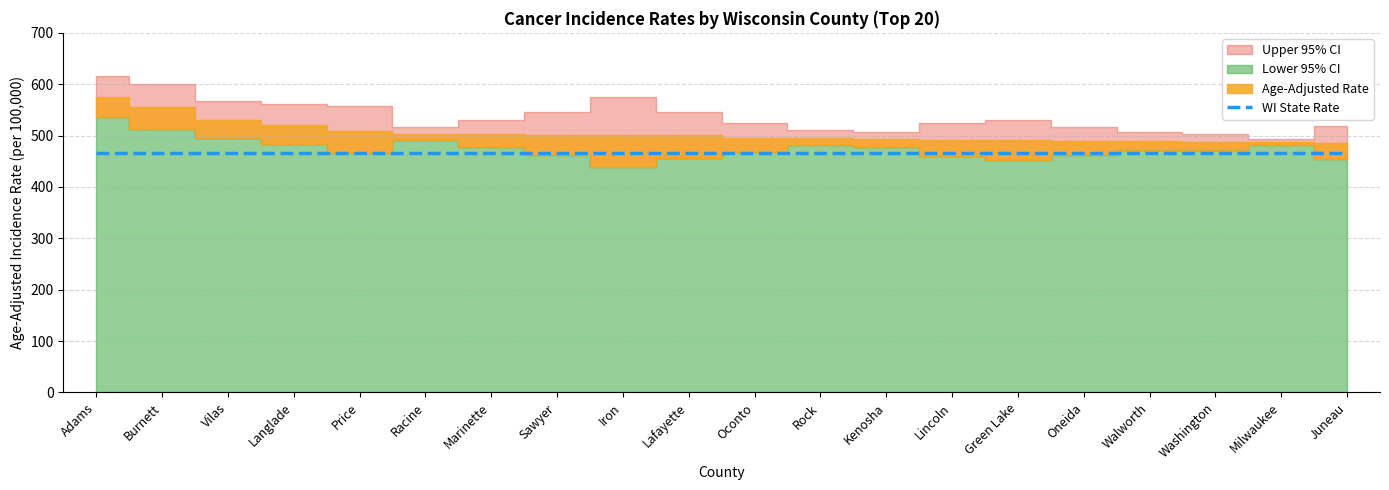

Which category has the lowest value across all series?

Iron